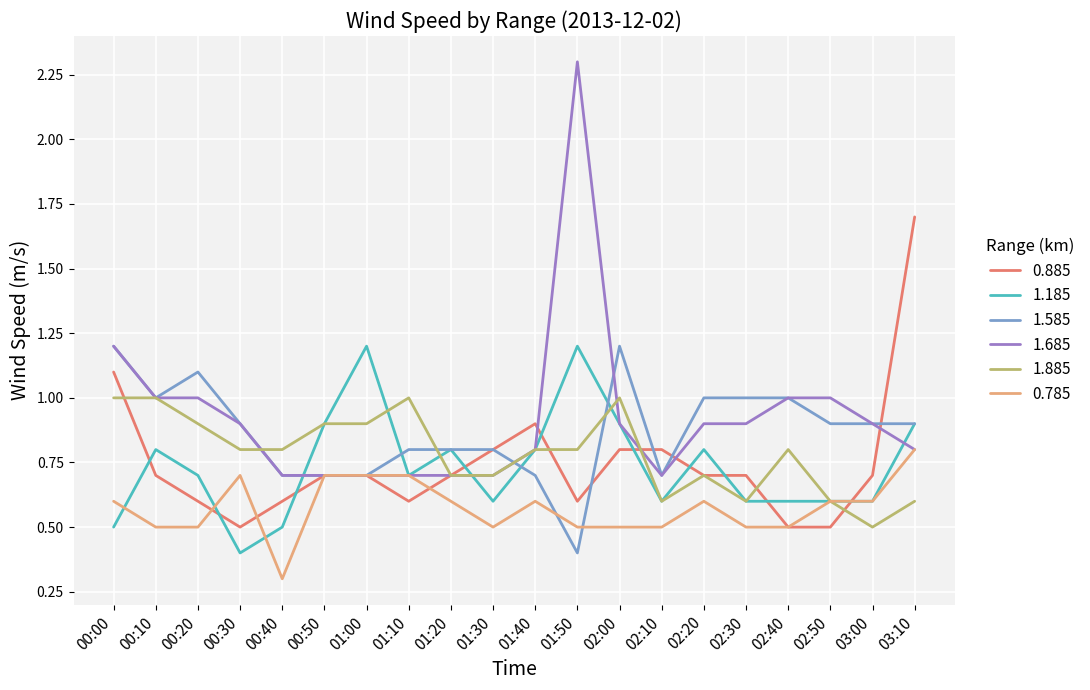

What is the total value across all series at 02:20?

4.7